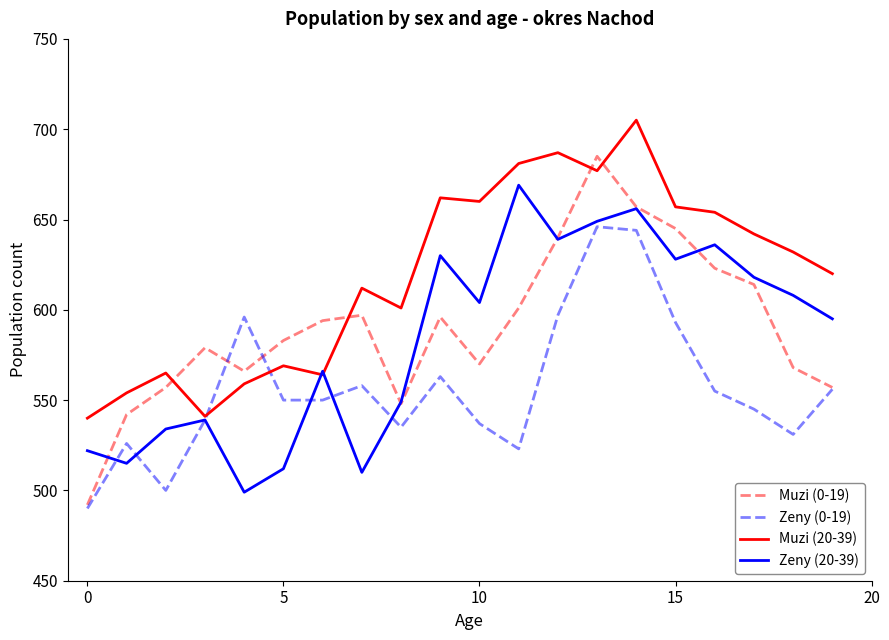

Which series has the largest total across all categories?

Muzi (20-39)